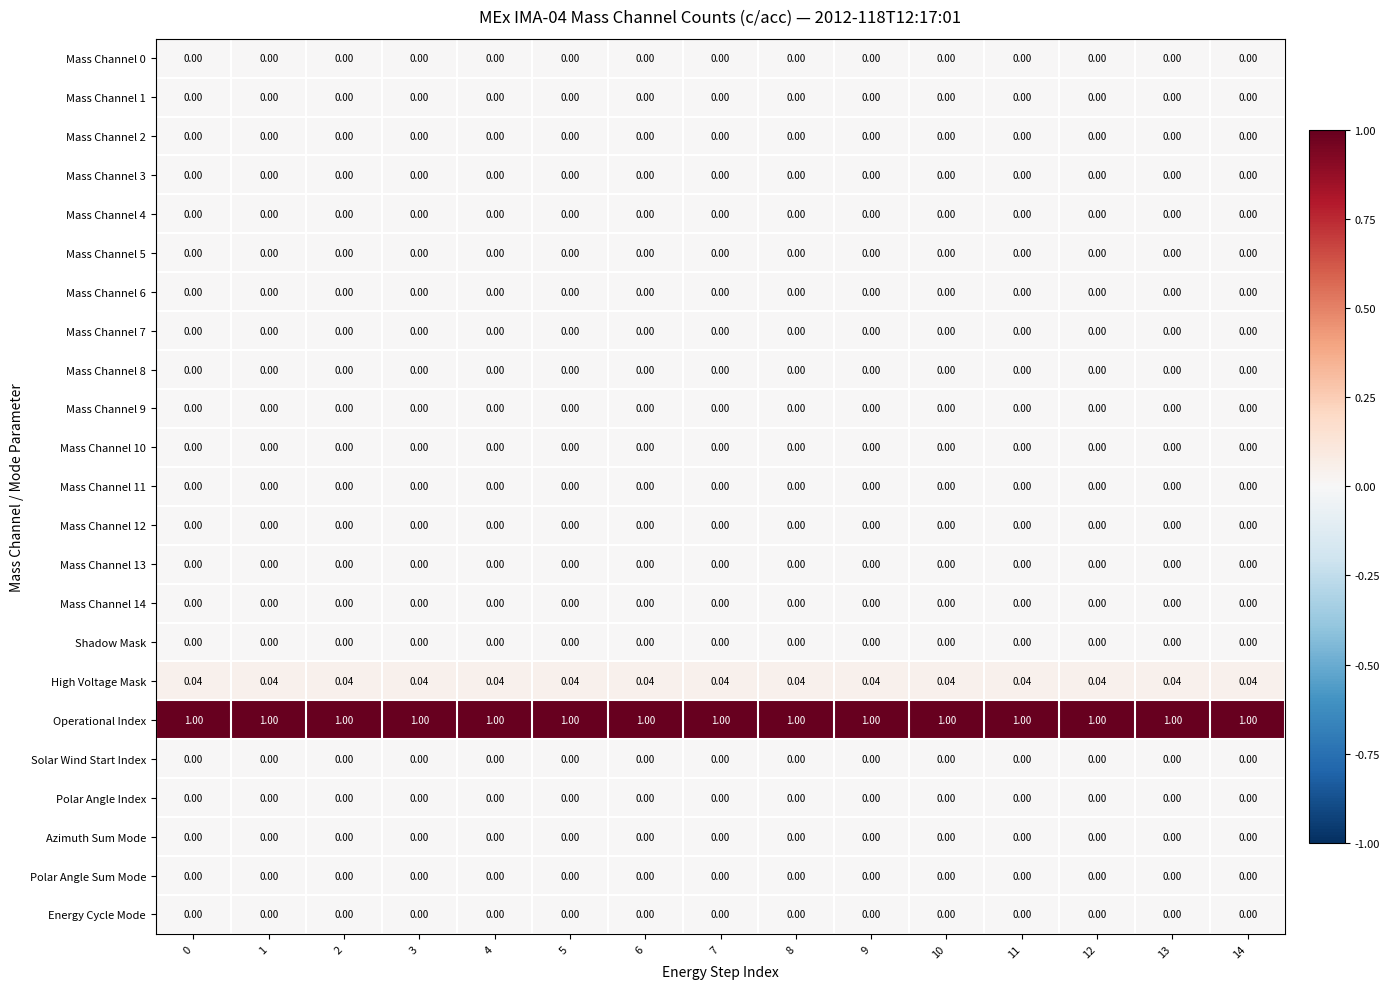

What is the spread (max minus min) of values at 6?

1.0